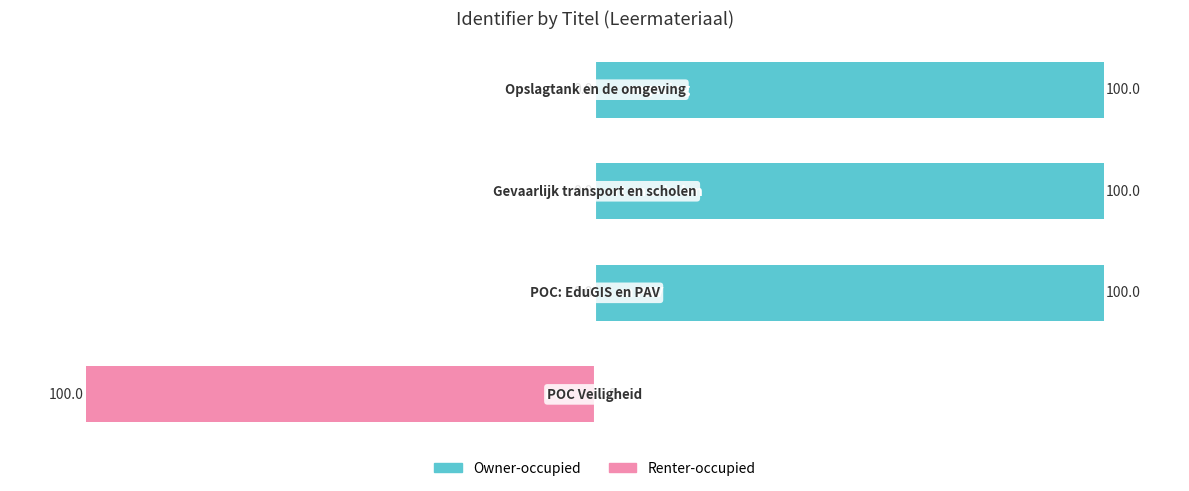

What is the lowest value of the Renter-occupied series?

-100